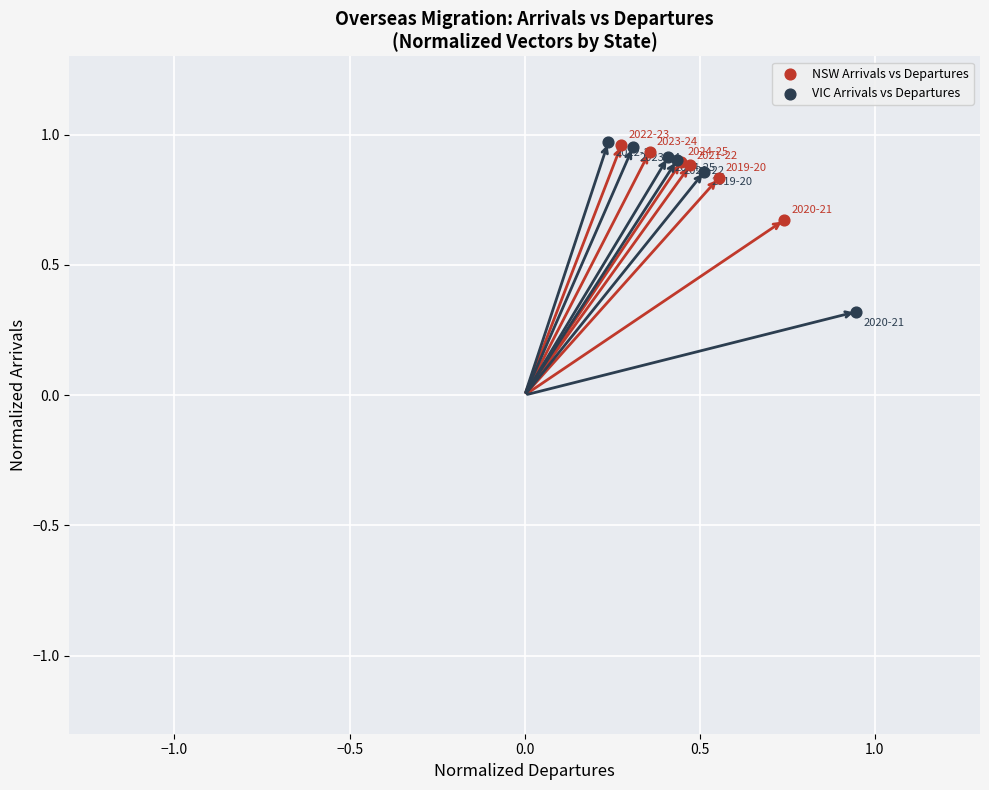

Which series has the widest spread of Y values?

VIC Arrivals vs Departures